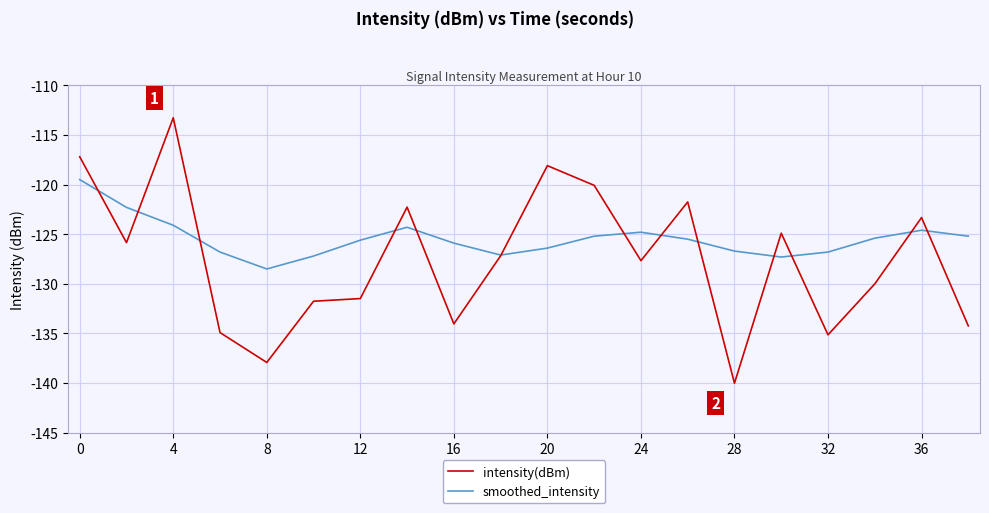

What is the greatest value displayed?

-113.3